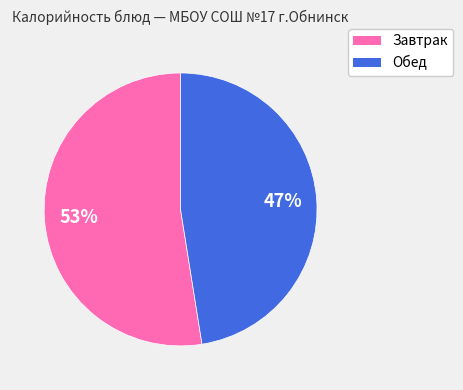

Is there any slice that represents more than half of the pie?

Yes